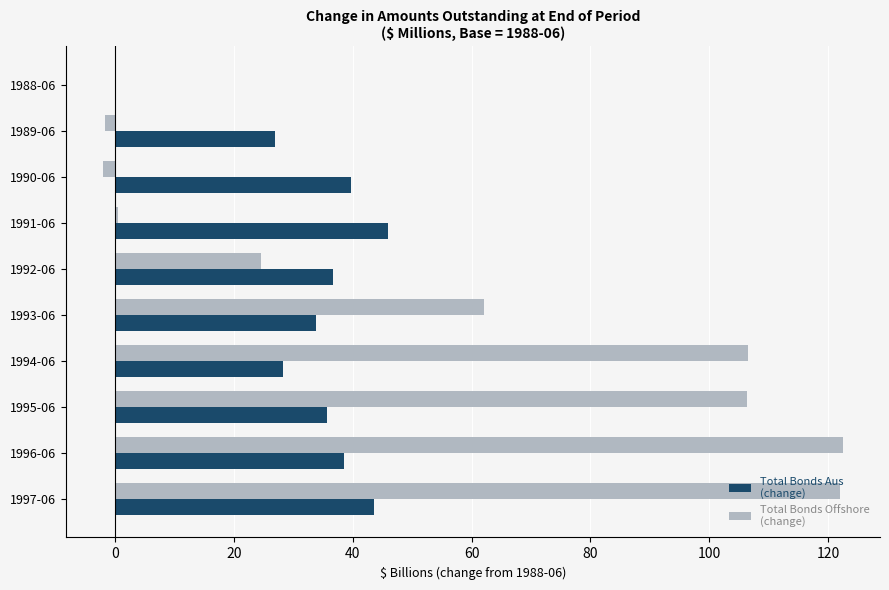

What is the greatest value displayed?

122.5